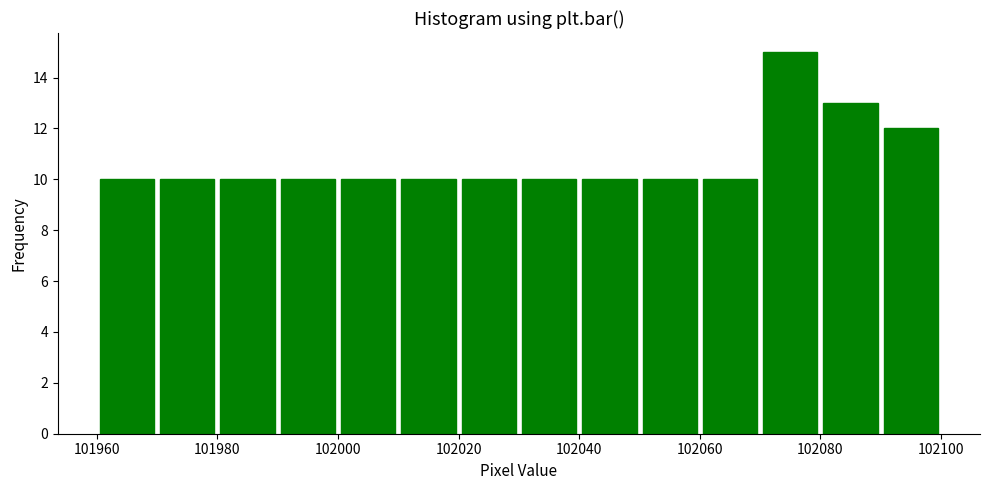

Over which range of the x-axis is the bar tallest?

102070 to 102080